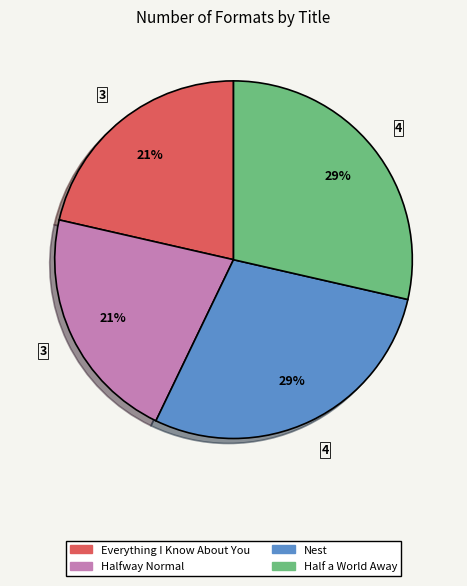

Is there a majority slice in this chart?

No